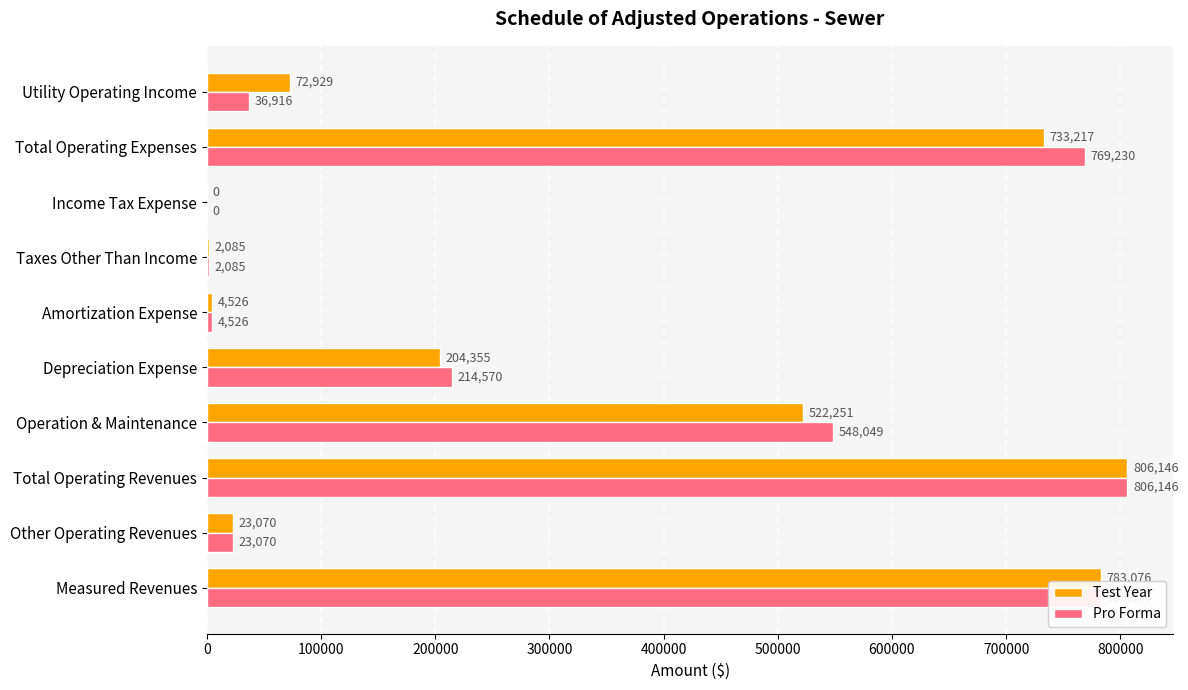

True or false: Test Year has a value of 448860 at Income Tax Expense.

False